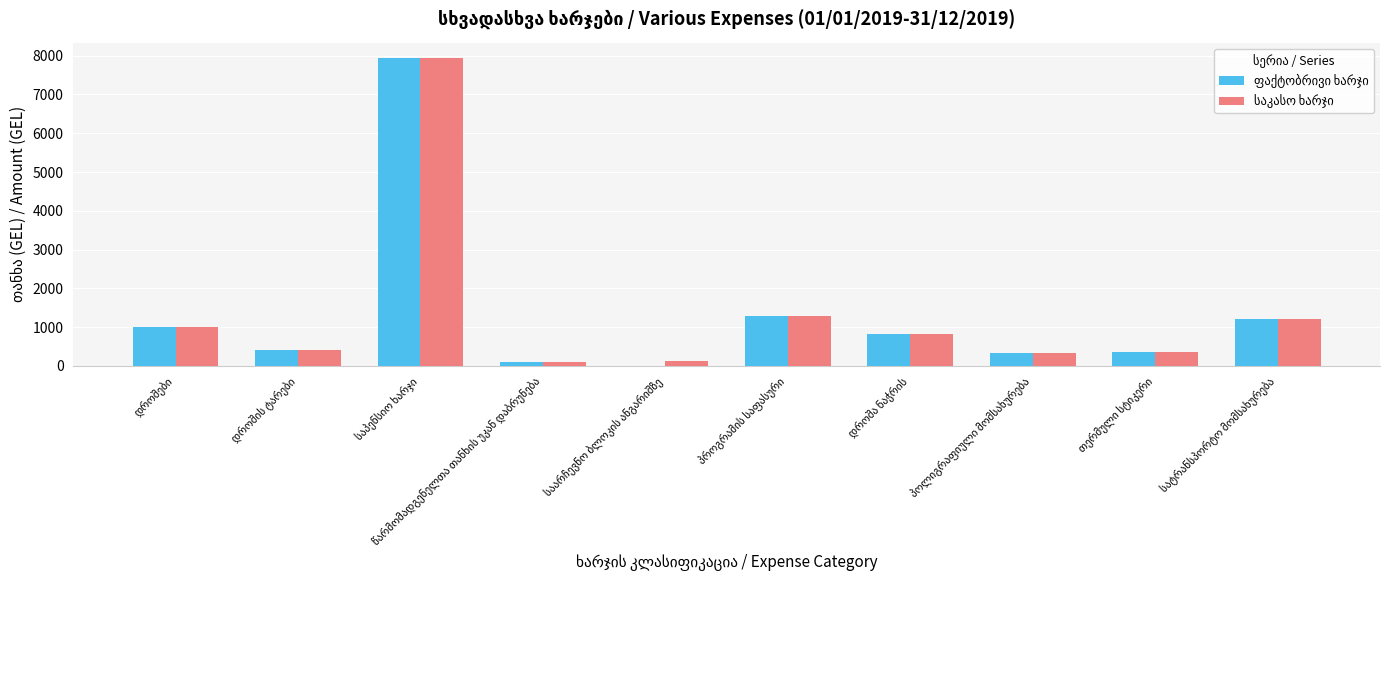

What is the greatest value displayed?

7940.0